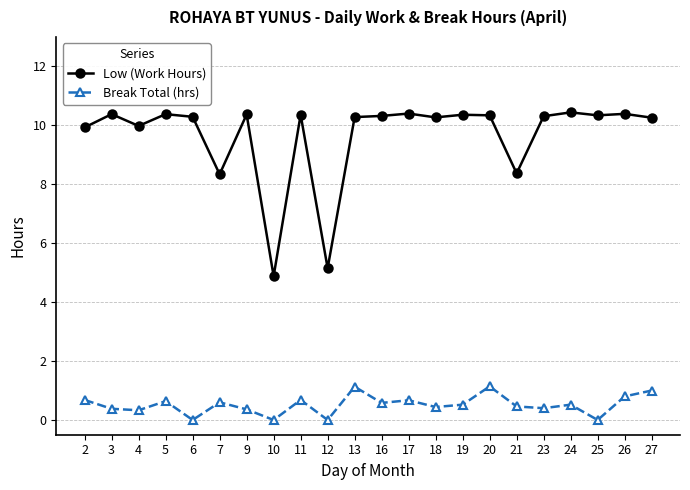

List the series in order of their peak value, highest first.

Low (Work Hours), Break Total (hrs)